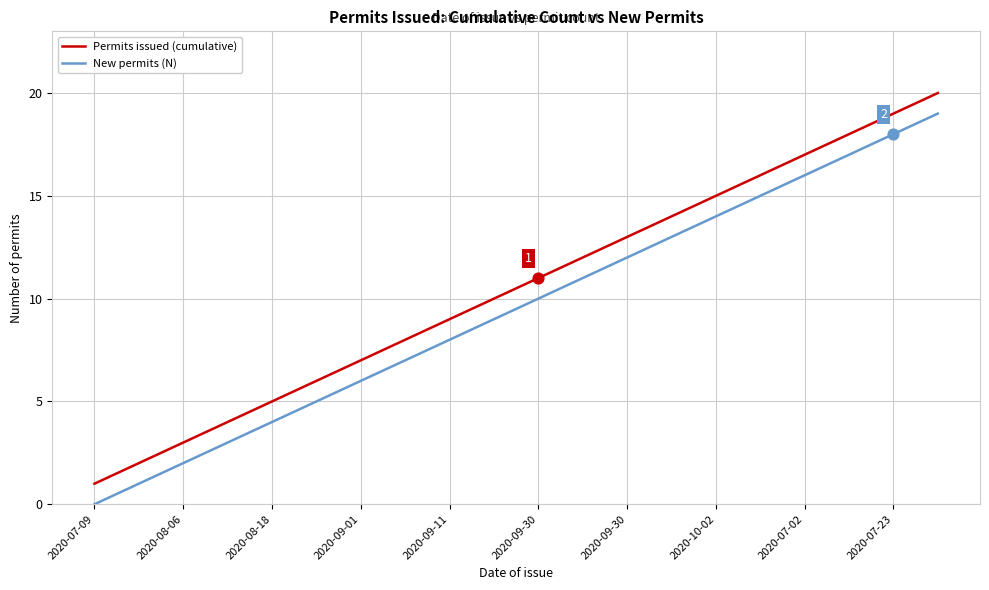

What are all the series names shown in the legend?

Permits issued (cumulative), New permits (N)